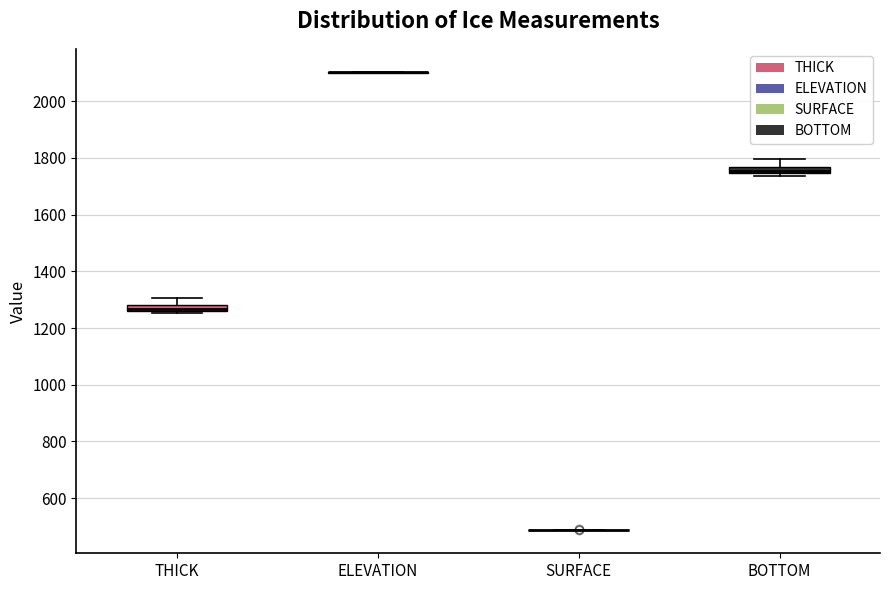

Where does the upper whisker of the box for BOTTOM end on the y-axis? The values are not printed on the chart, so give them approximately, as read against the axis.

1800